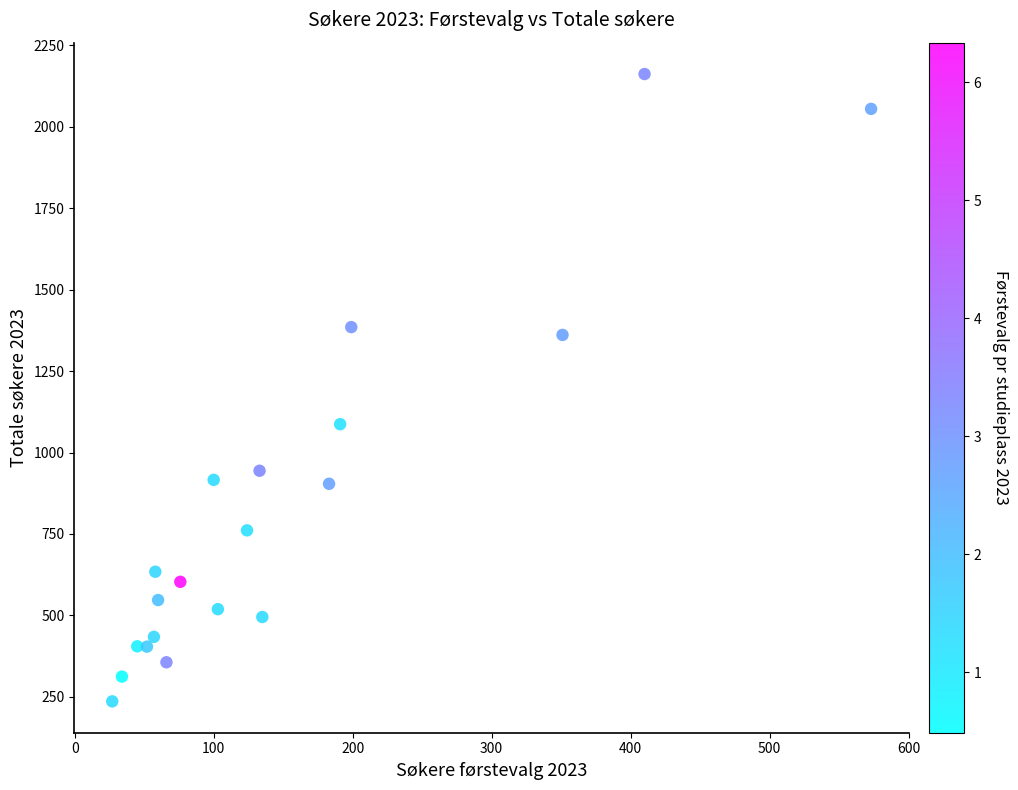

What Y value in the scatter plot is closest to 1199?

1087